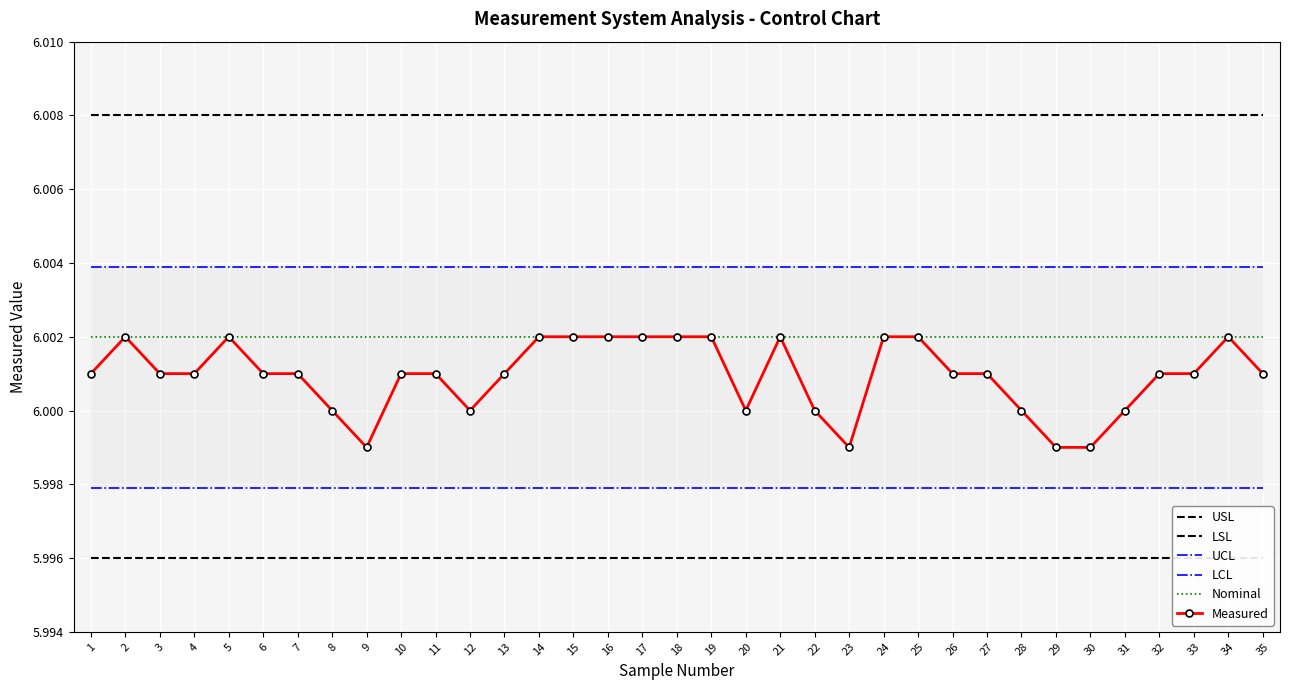

Which series has the largest total across all categories?

USL